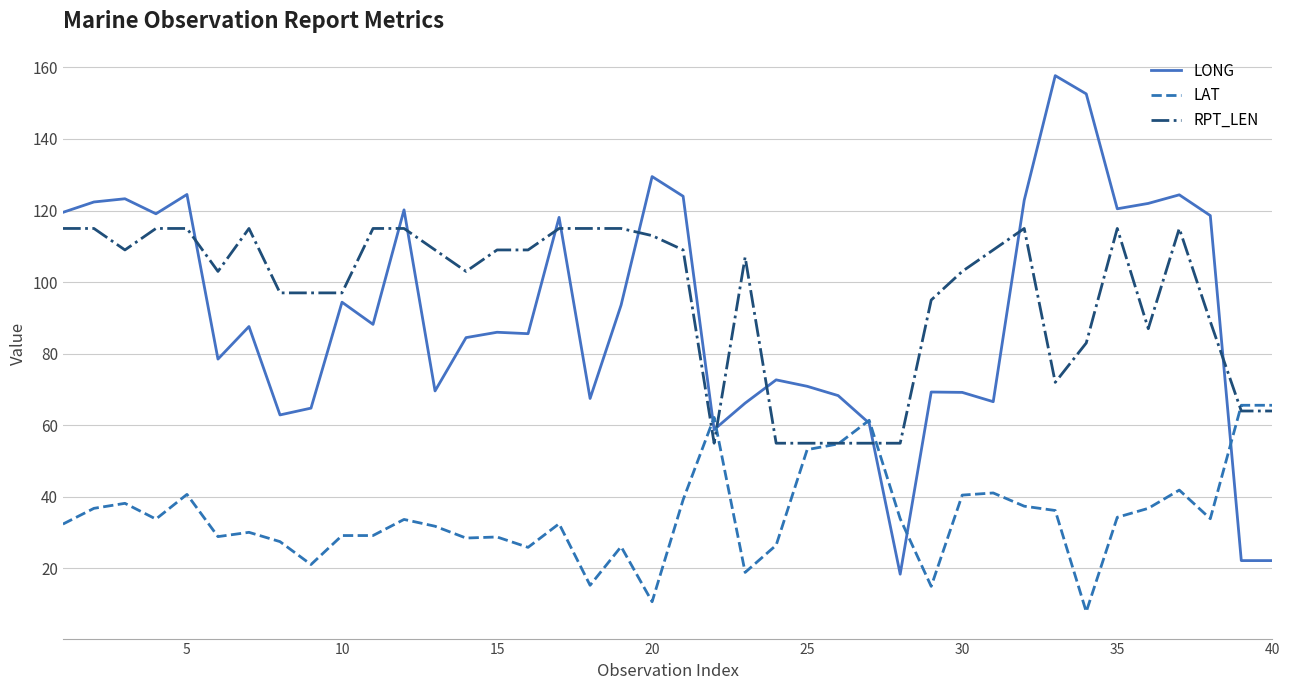

What are all the series names shown in the legend?

LONG, LAT, RPT_LEN